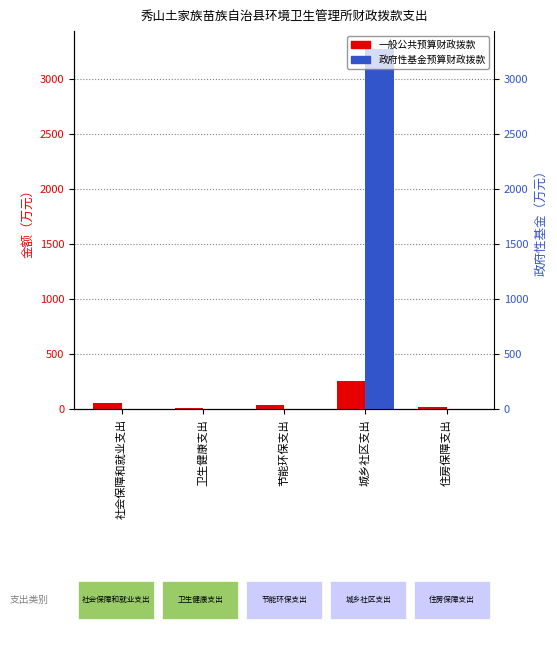

At which label does 一般公共预算财政拨款 reach its peak?

城乡社区支出